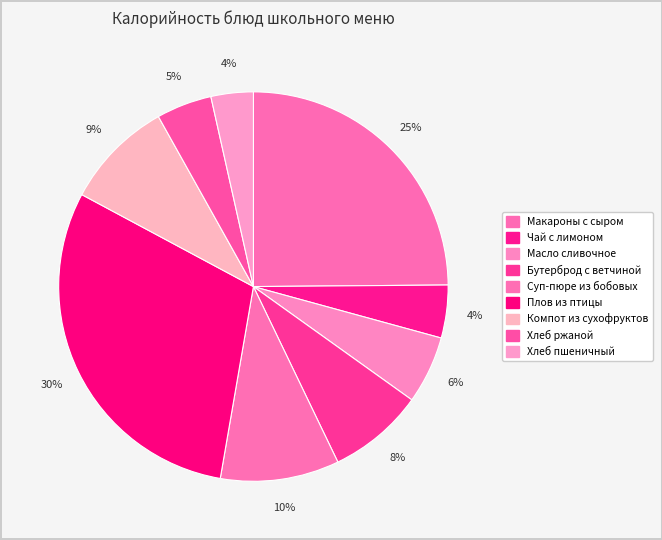

Which category has the smallest portion of the pie?

Хлеб пшеничный